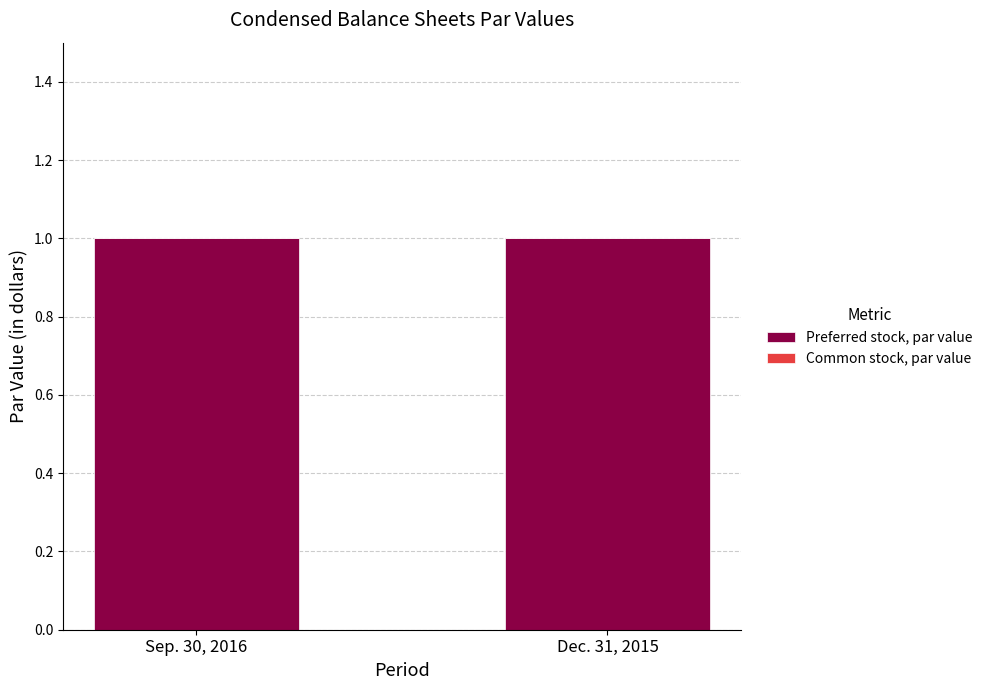

The Common stock, par value series shows 0 at Sep. 30, 2016. True or false?

True